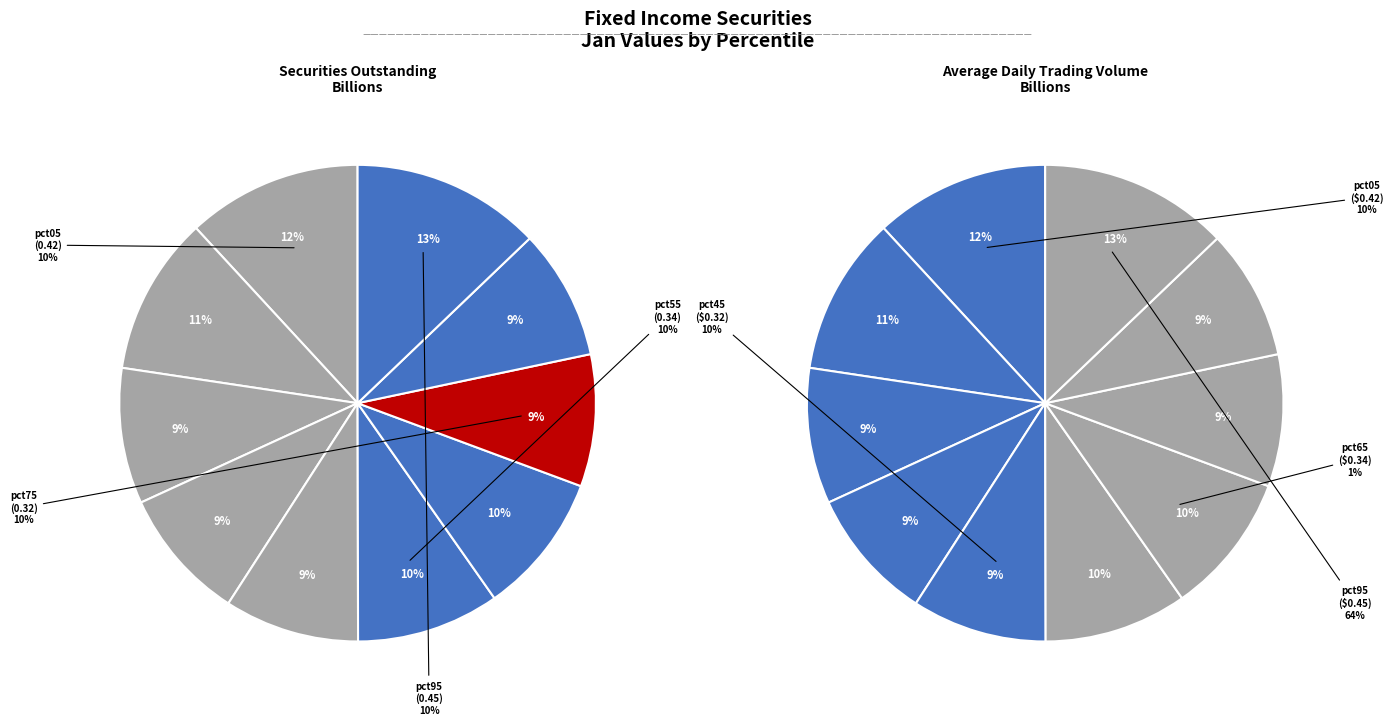

What percentage is the pct75 slice, to the nearest percent?

9%